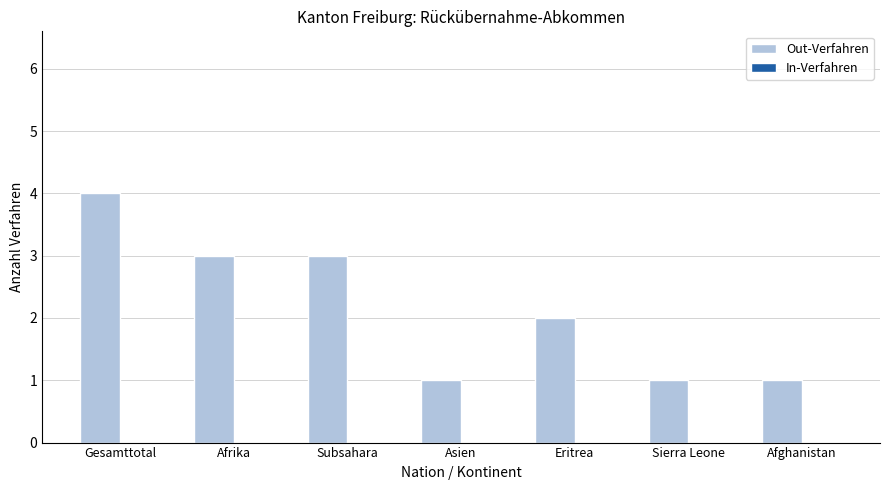

True or false: the data shows 3 at Subsahara.

True